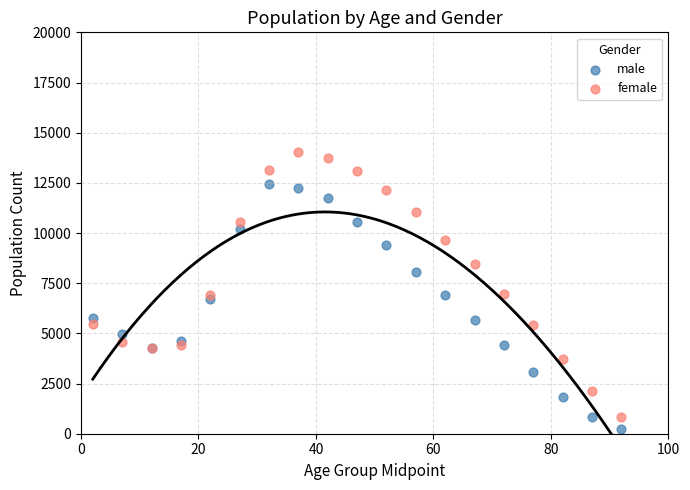

Which series contains the highest Y value?

female